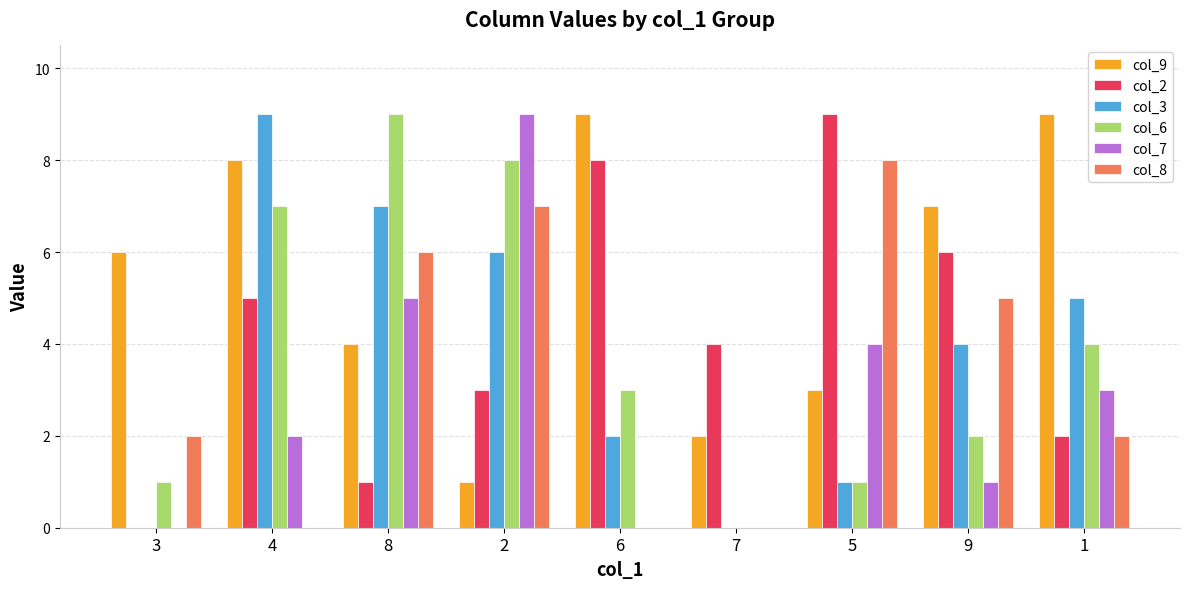

Where does the col_6 series first go above 3?

4